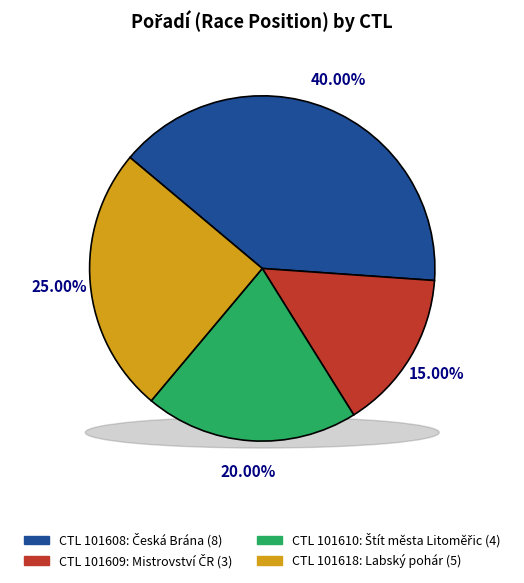

Which slice is the smallest?

101609